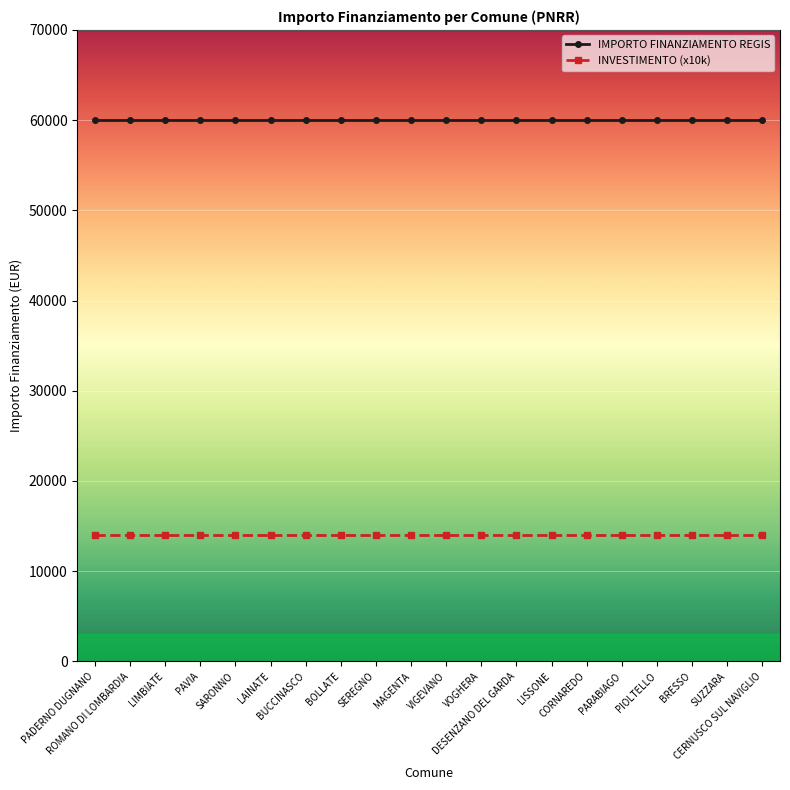

How many data points does each series have?

20